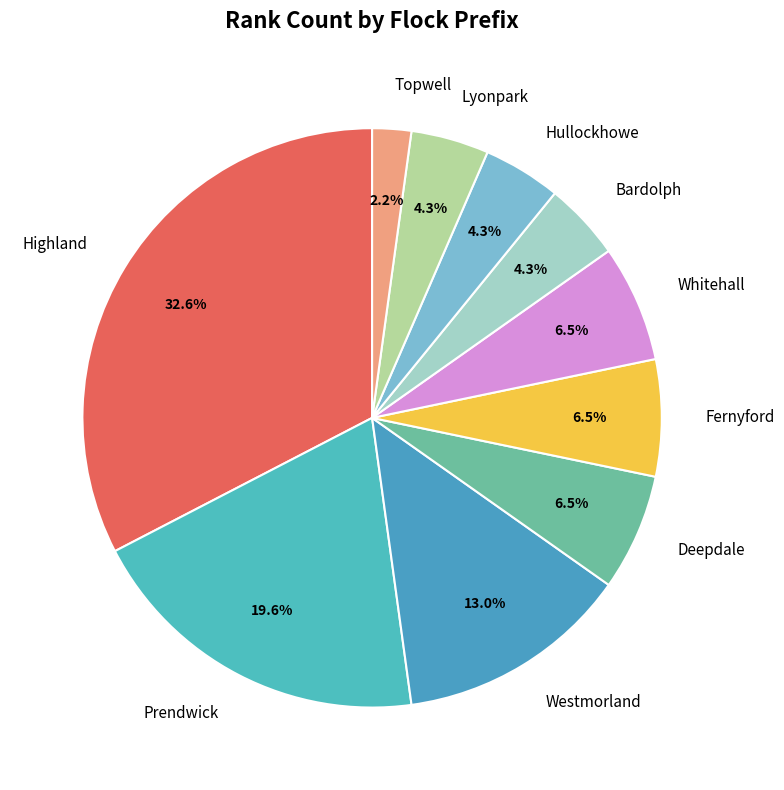

To the nearest percent, what portion does Highland represent?

33%